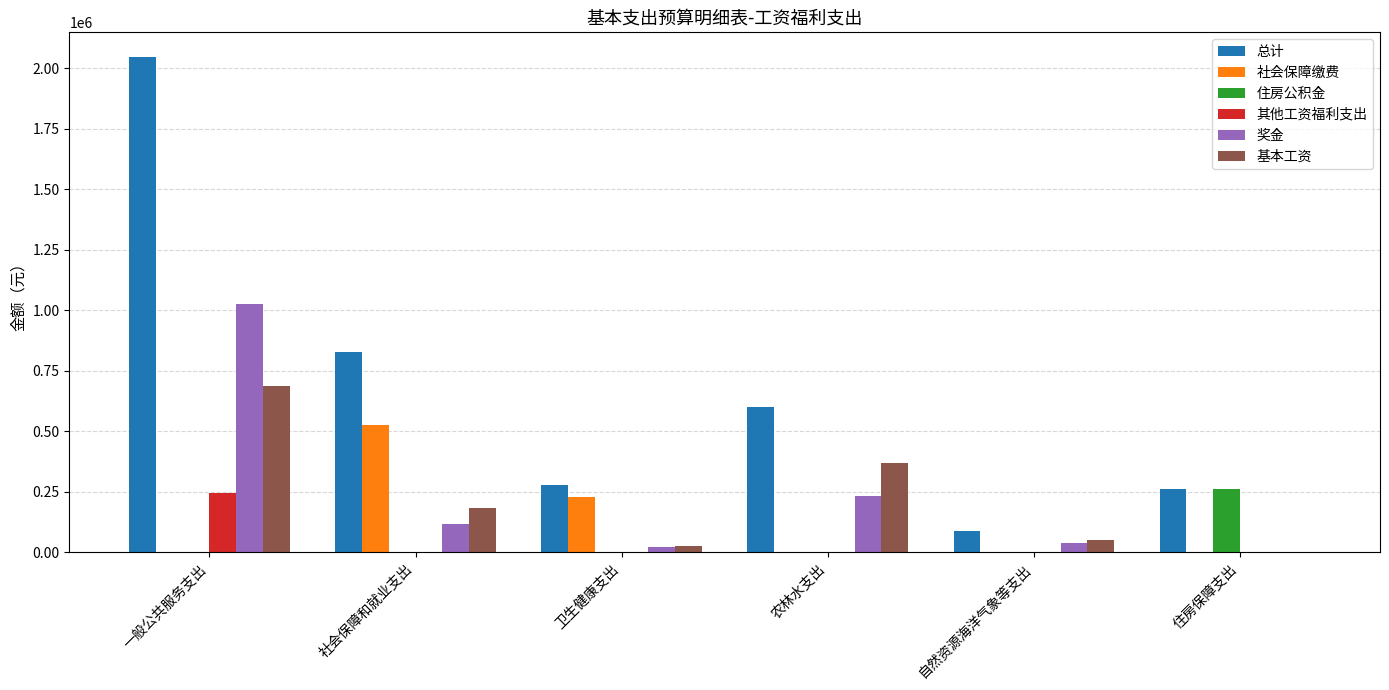

Count the number of categories in the chart.

6